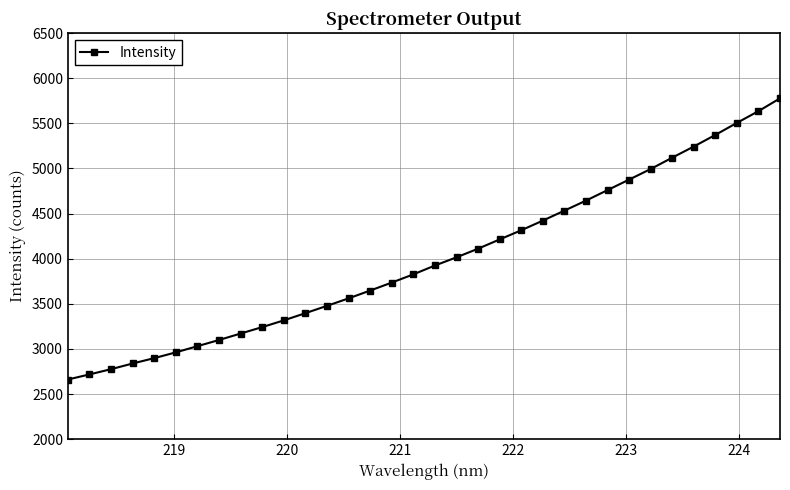

What is the smallest value displayed?

2661.1